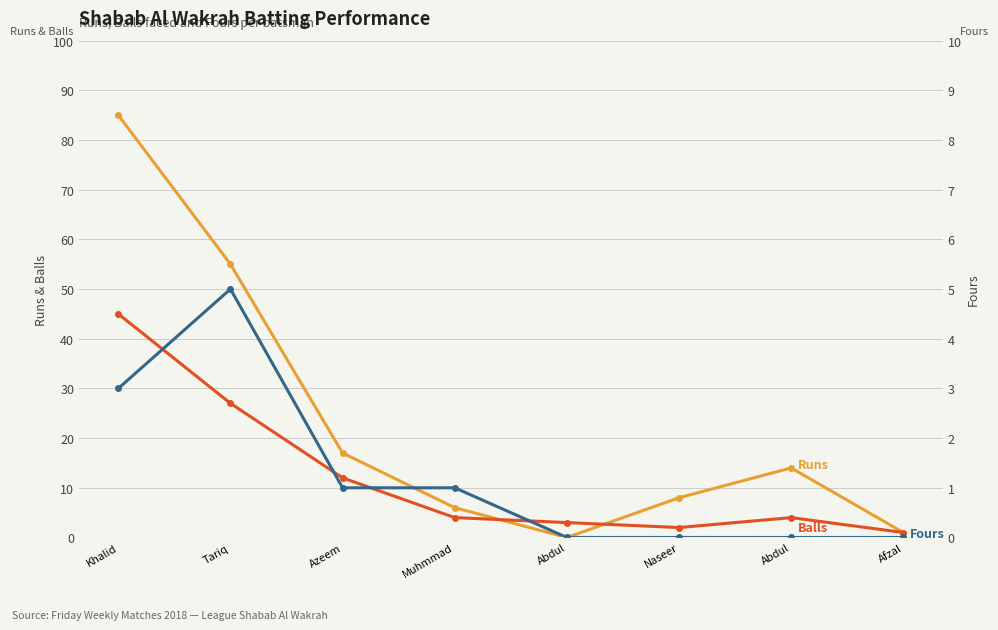

At which label does Fours reach its minimum?

Abdul